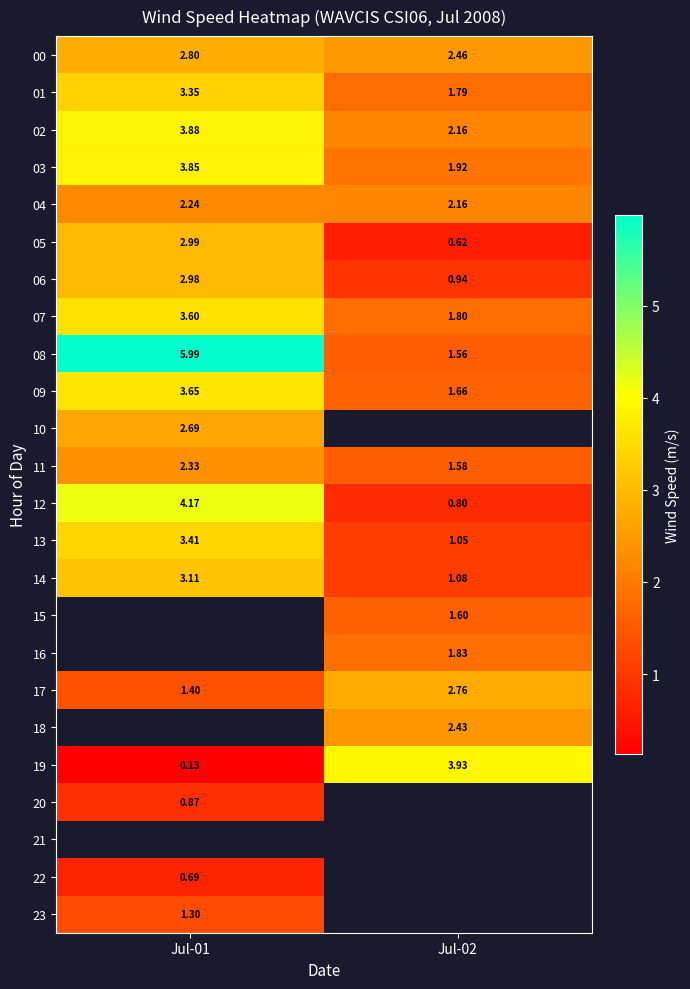

Is the value of 07 at Jul-02 greater than the value of 19 at Jul-02?

No